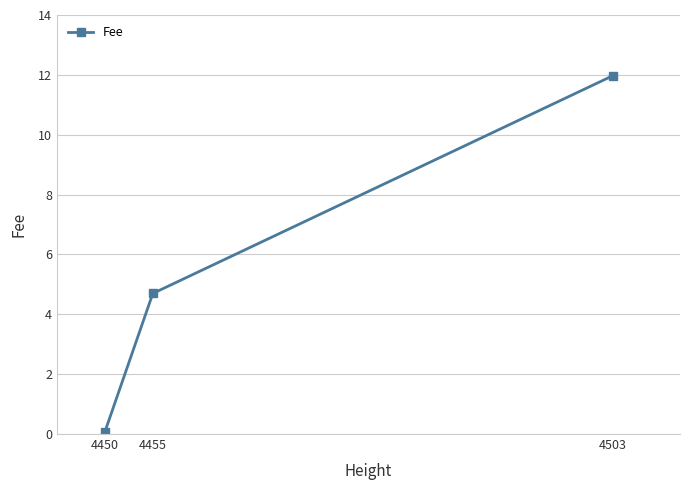

Reading left to right, transcribe all the data shown in this chart.

4450=0.1	4455=4.7	4503=12.0